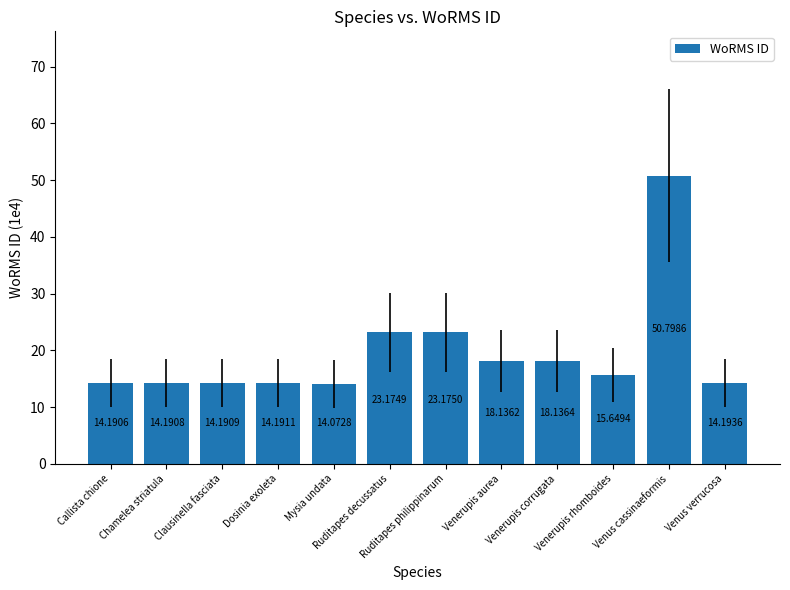

Which has a higher value, Venus cassinaeformis or Venerupis rhomboides?

Venus cassinaeformis